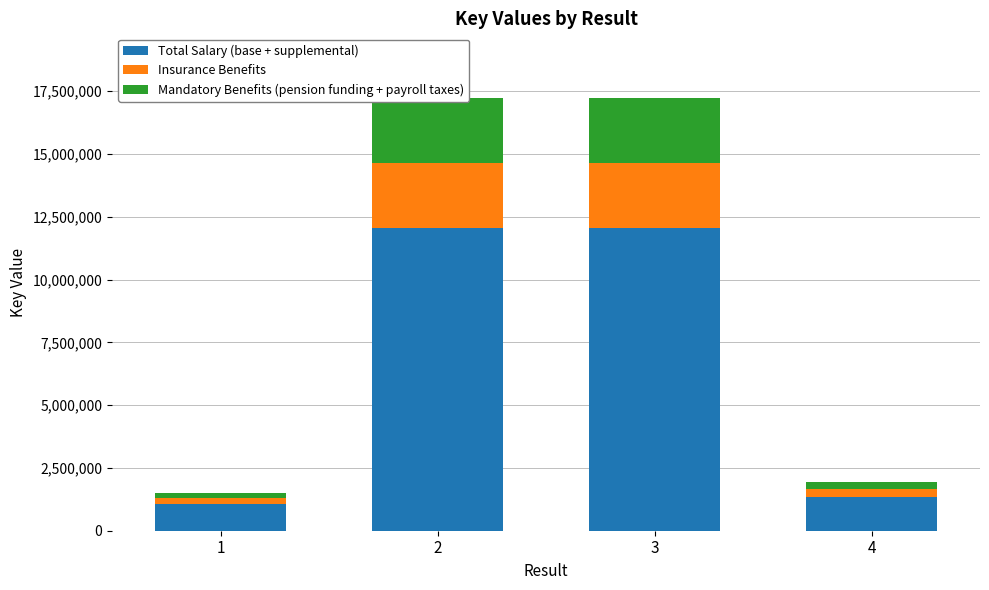

What is the lowest value of the Insurance Benefits series?

226886.9